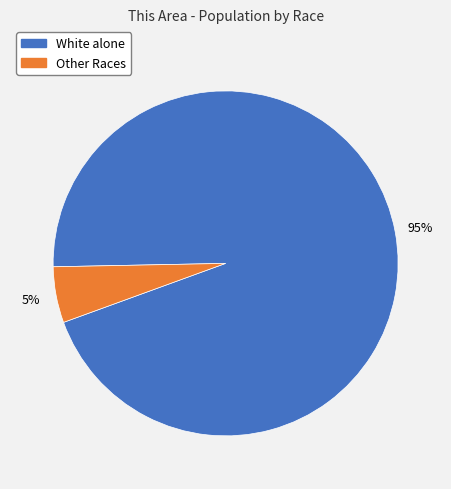

To the nearest percent, what is the average slice percentage?

50%